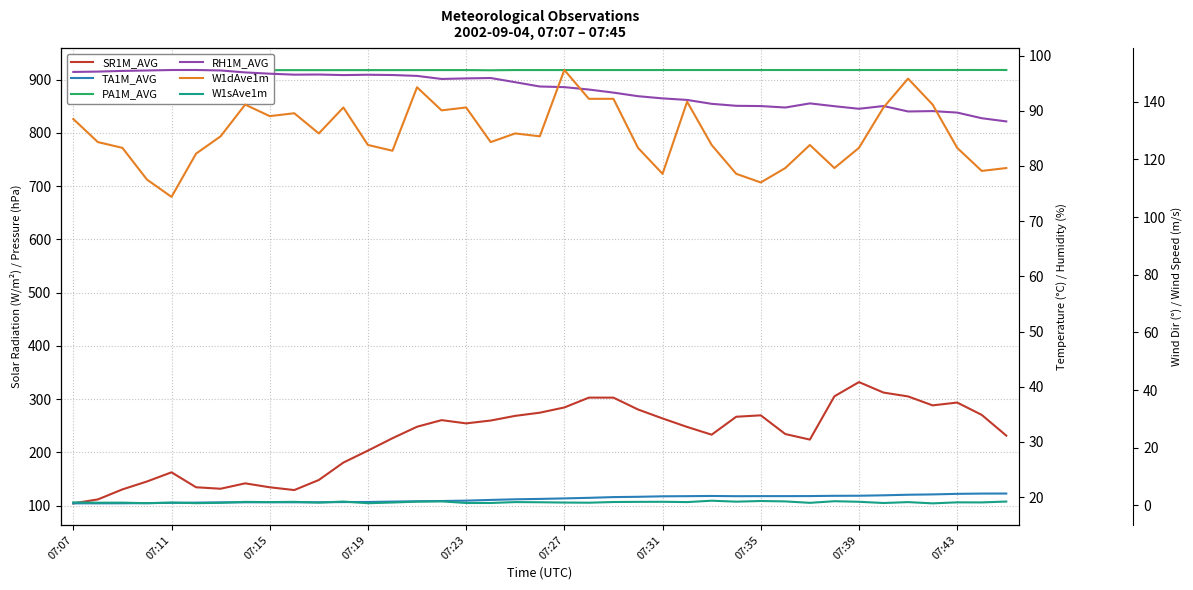

What position from the left is 30?

31